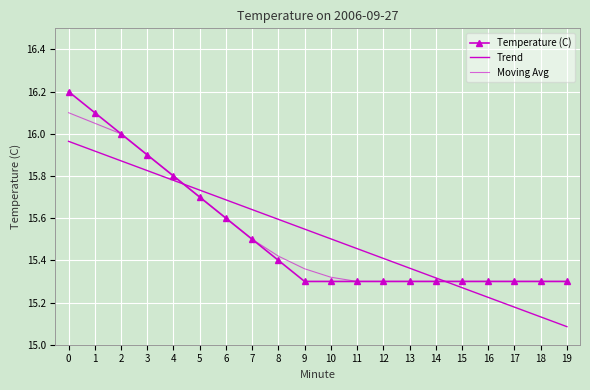

What is the greatest value displayed?

16.2